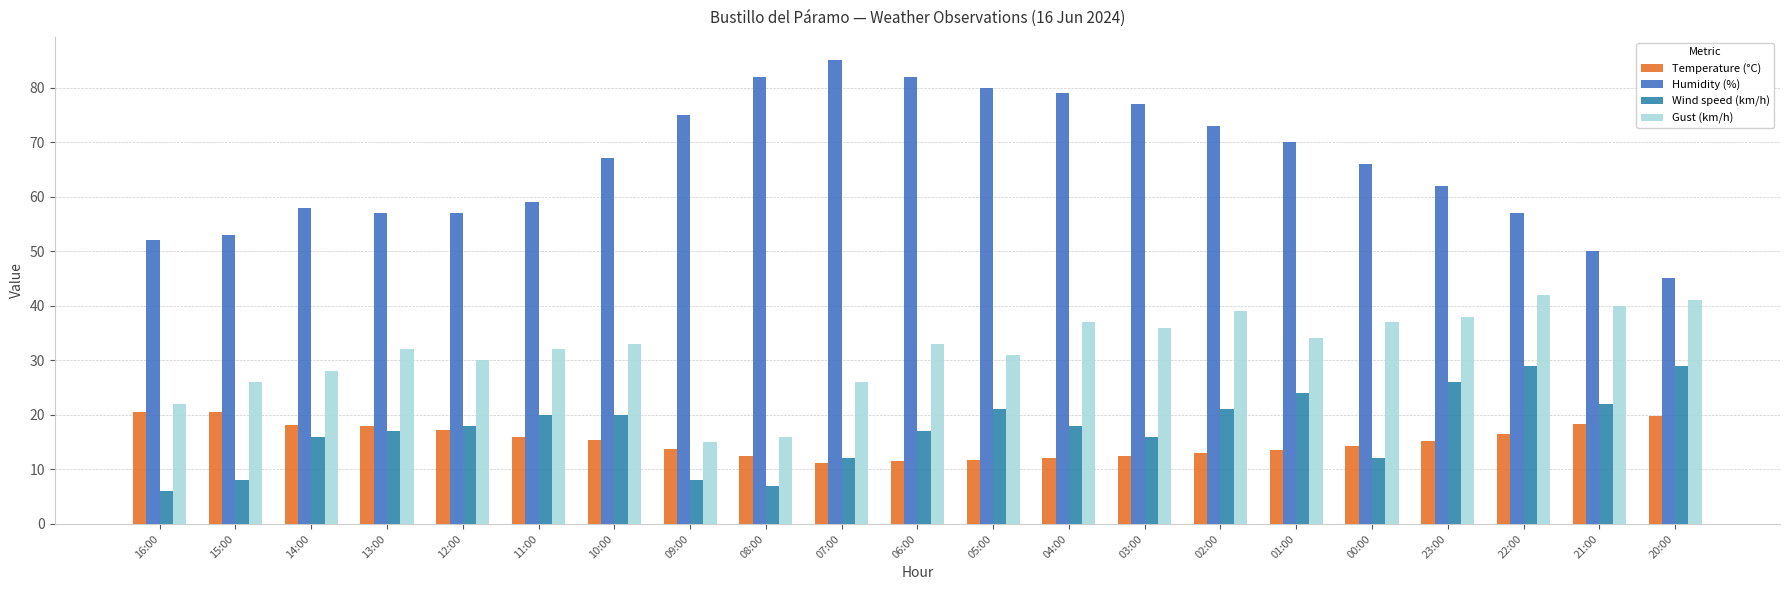

At which label does Humidity (%) reach its minimum?

20:00